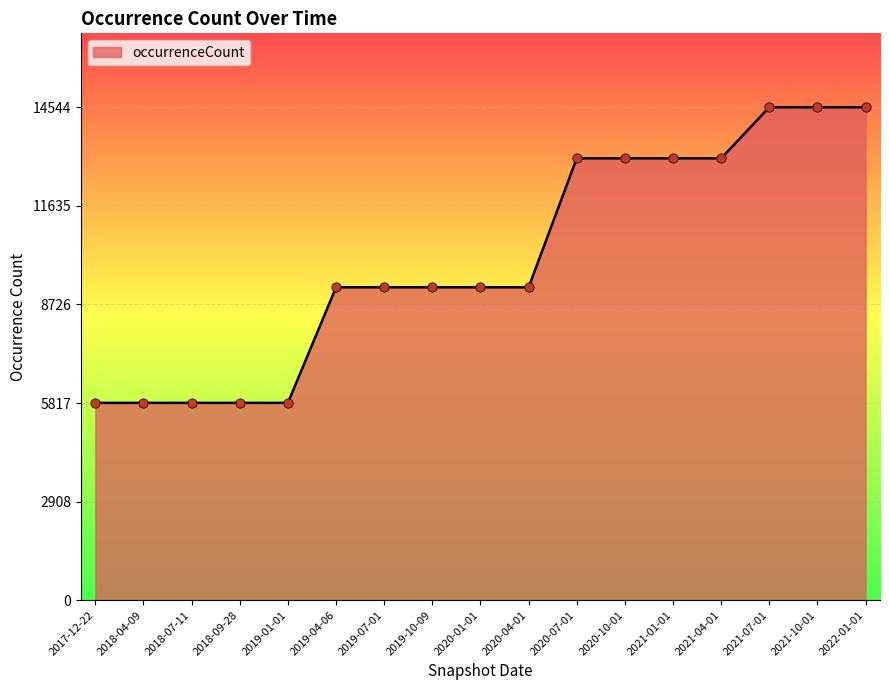

What is the change in value from 2020-04-01 to 2021-04-01?

+3805